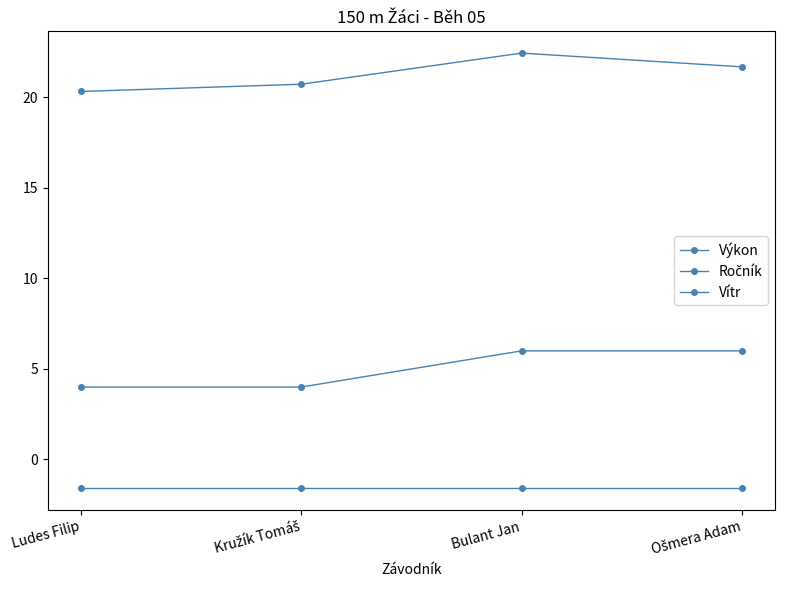

Count the number of data series in this chart.

3